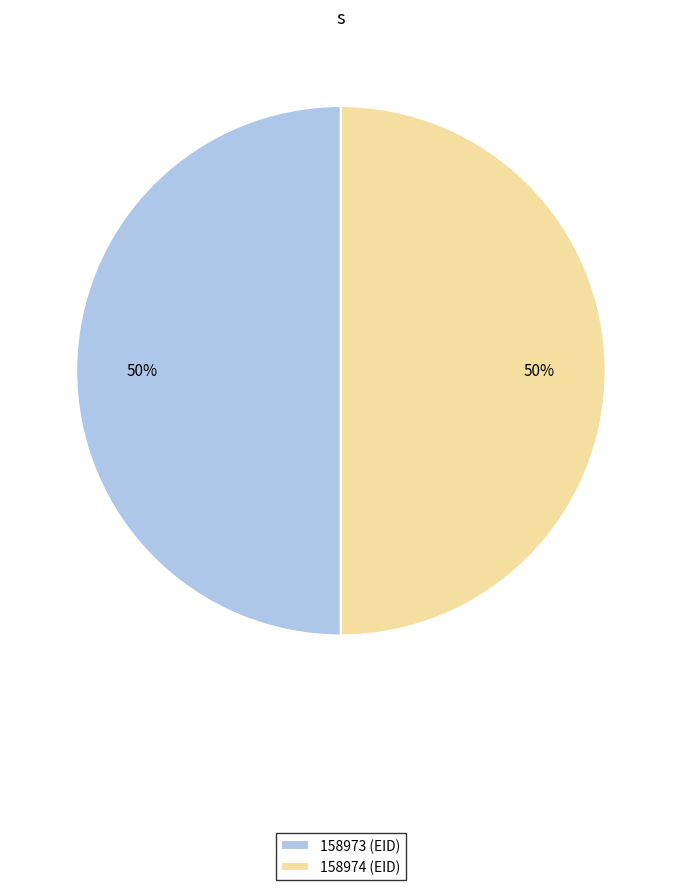

What percentage is the 158974 slice, to the nearest percent?

50%